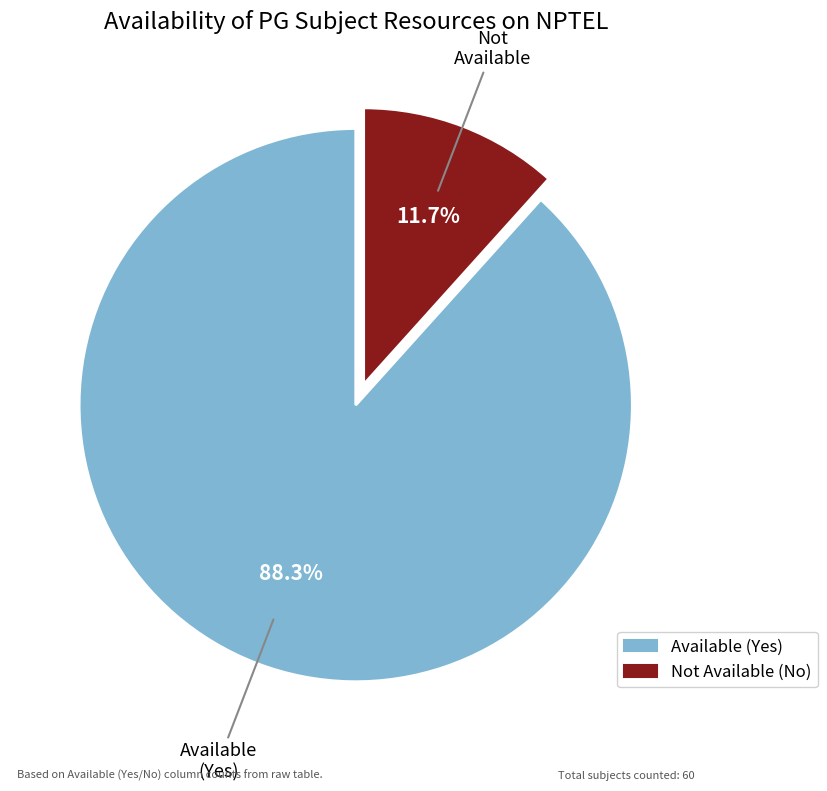

Is there any slice that represents more than half of the pie?

Yes